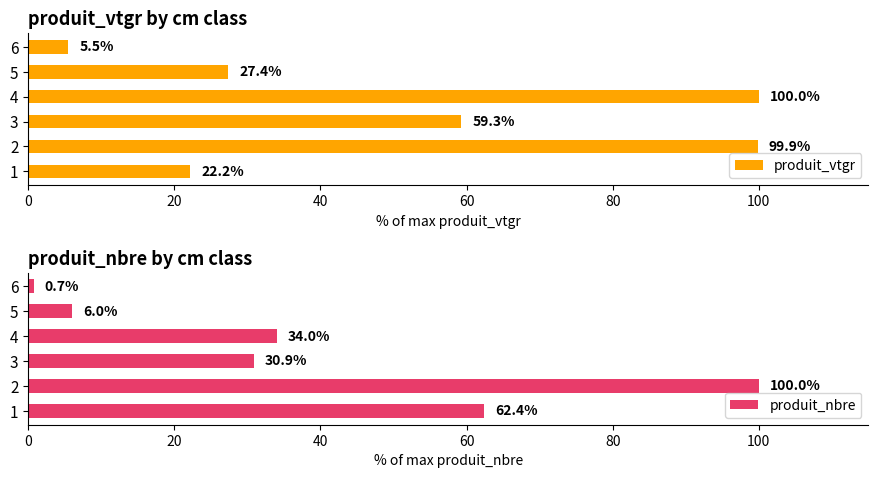

The value of produit_vtgr at 1 is 22.2. True or false?

True